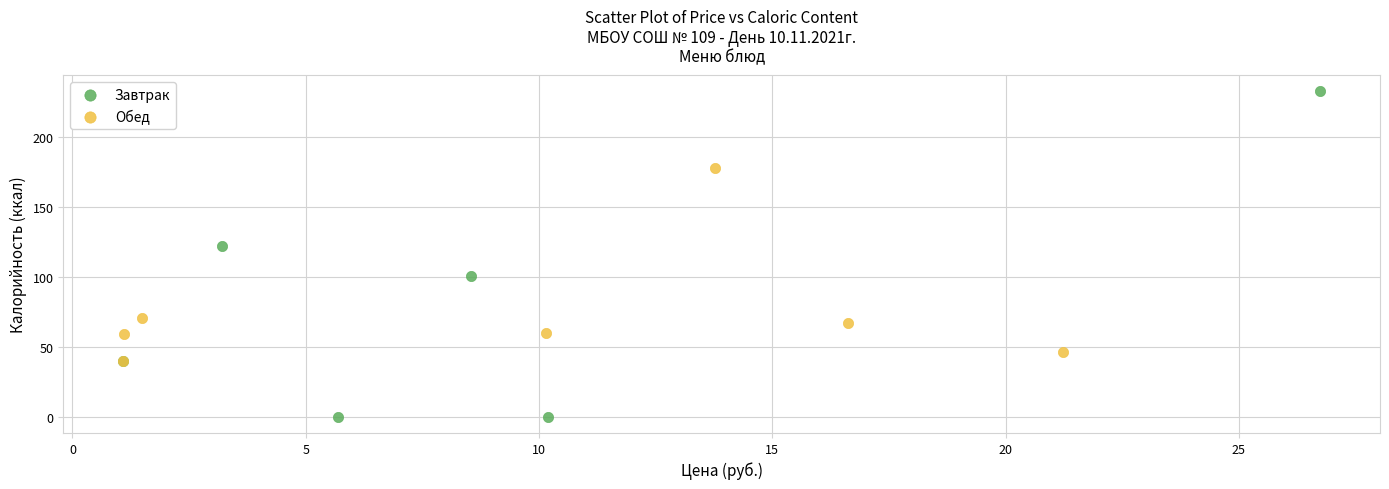

Which series has the largest Y range (max minus min)?

Завтрак